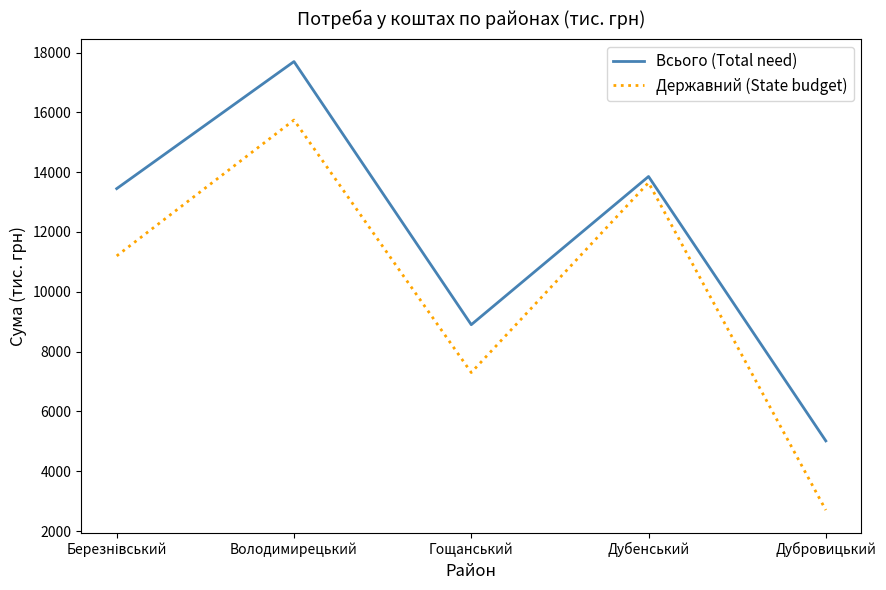

Reading left to right, list all the values displayed in this chart.

Всього (Total need): 13450.0	17699.0	8900.0	13855.3	5014.5
Державний (State budget): 11200.0	15744.1	7300.0	13650.0	2700.0